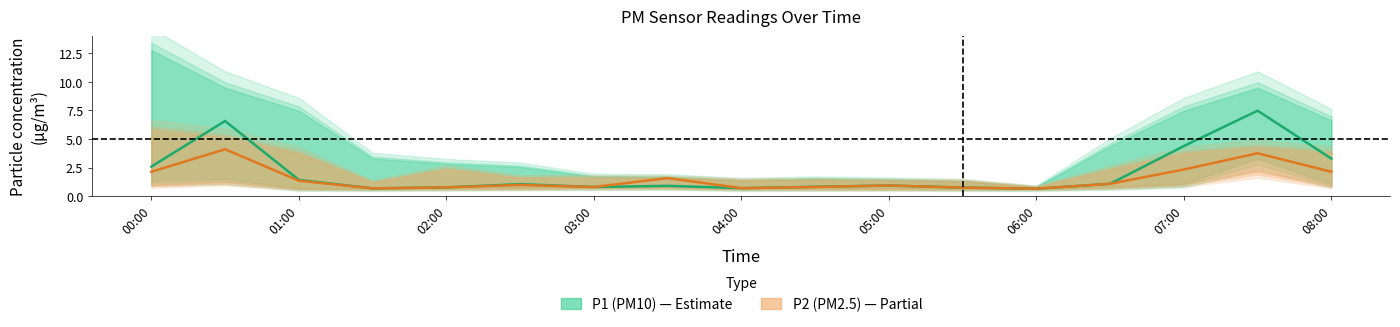

Count the number of categories in the chart.

17